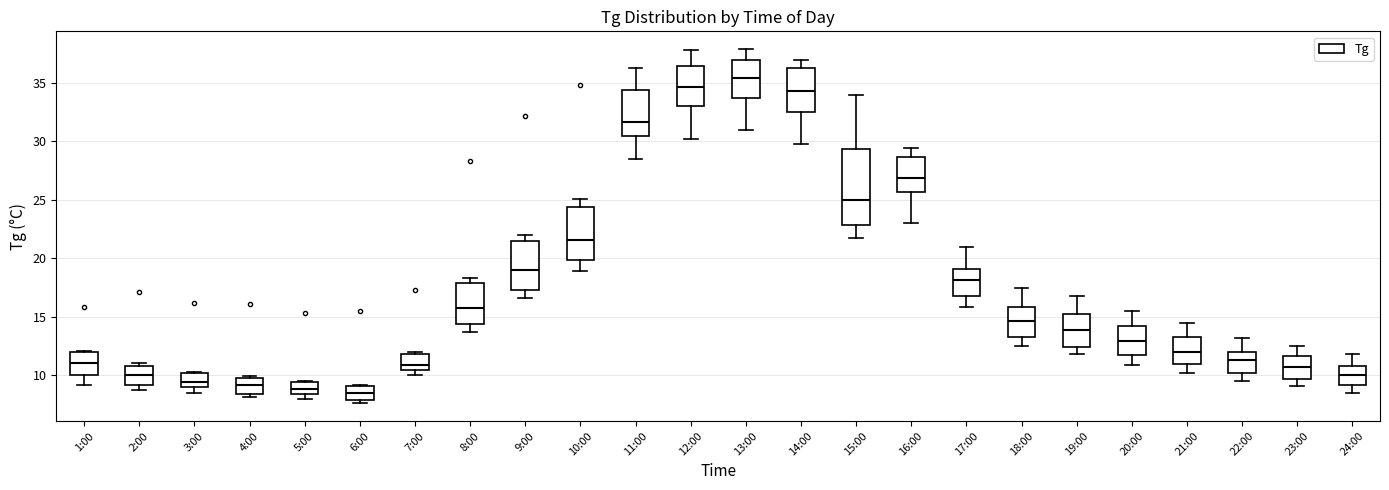

Which box has the highest median line?

13:00